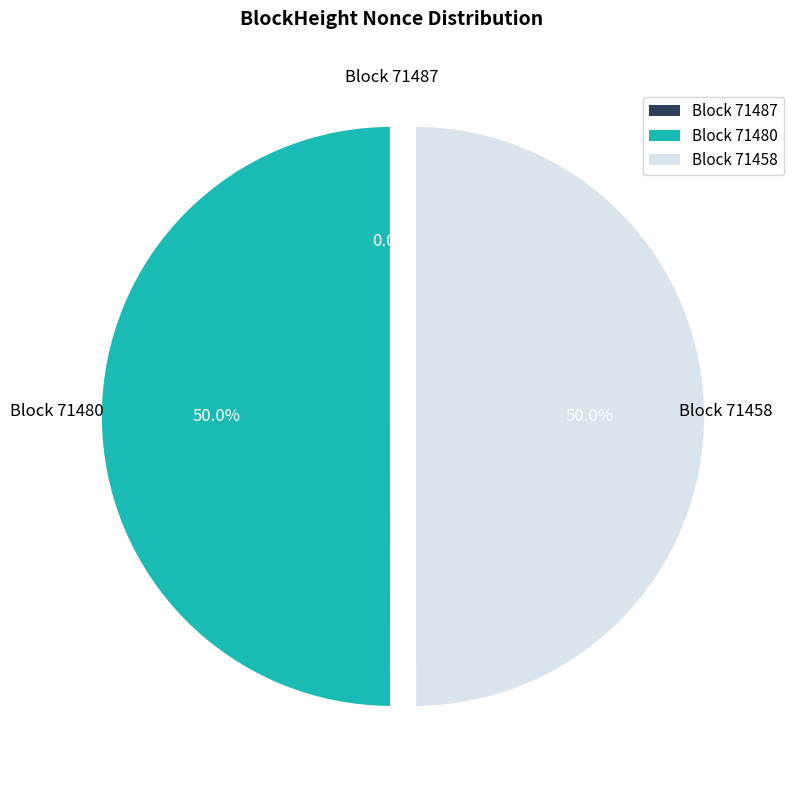

Is it true that 71487 is 13% of the pie?

False